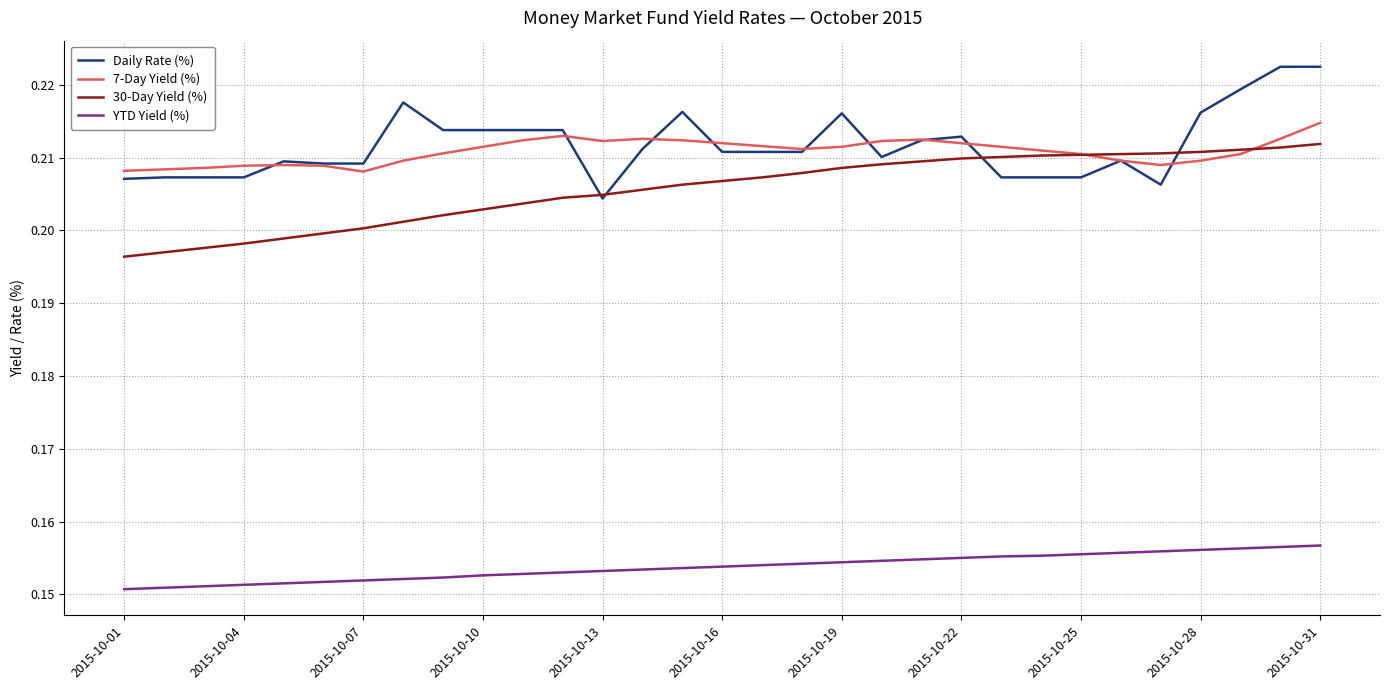

List the series in order of their peak value, lowest first.

YTD Yield (%), 30-Day Yield (%), 7-Day Yield (%), Daily Rate (%)